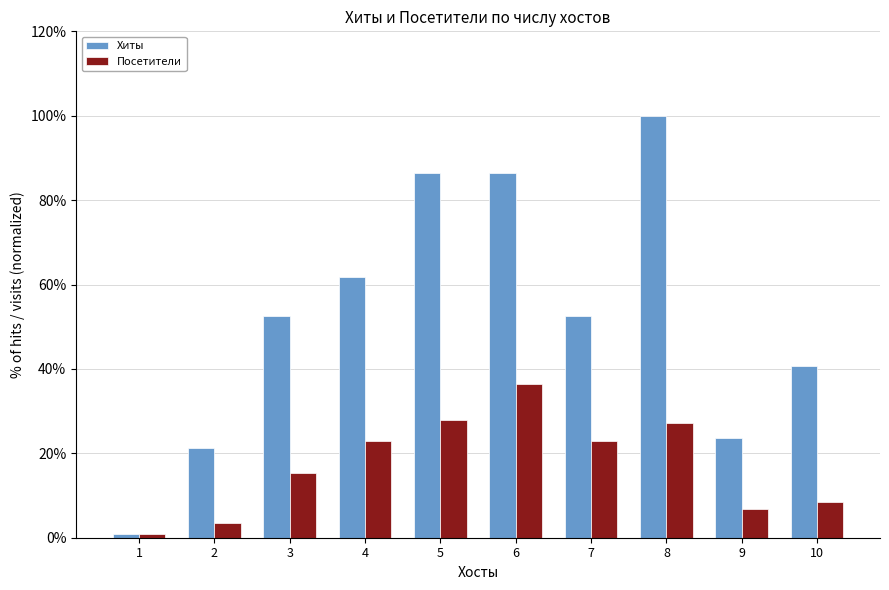

What is the smallest value displayed?

0.8